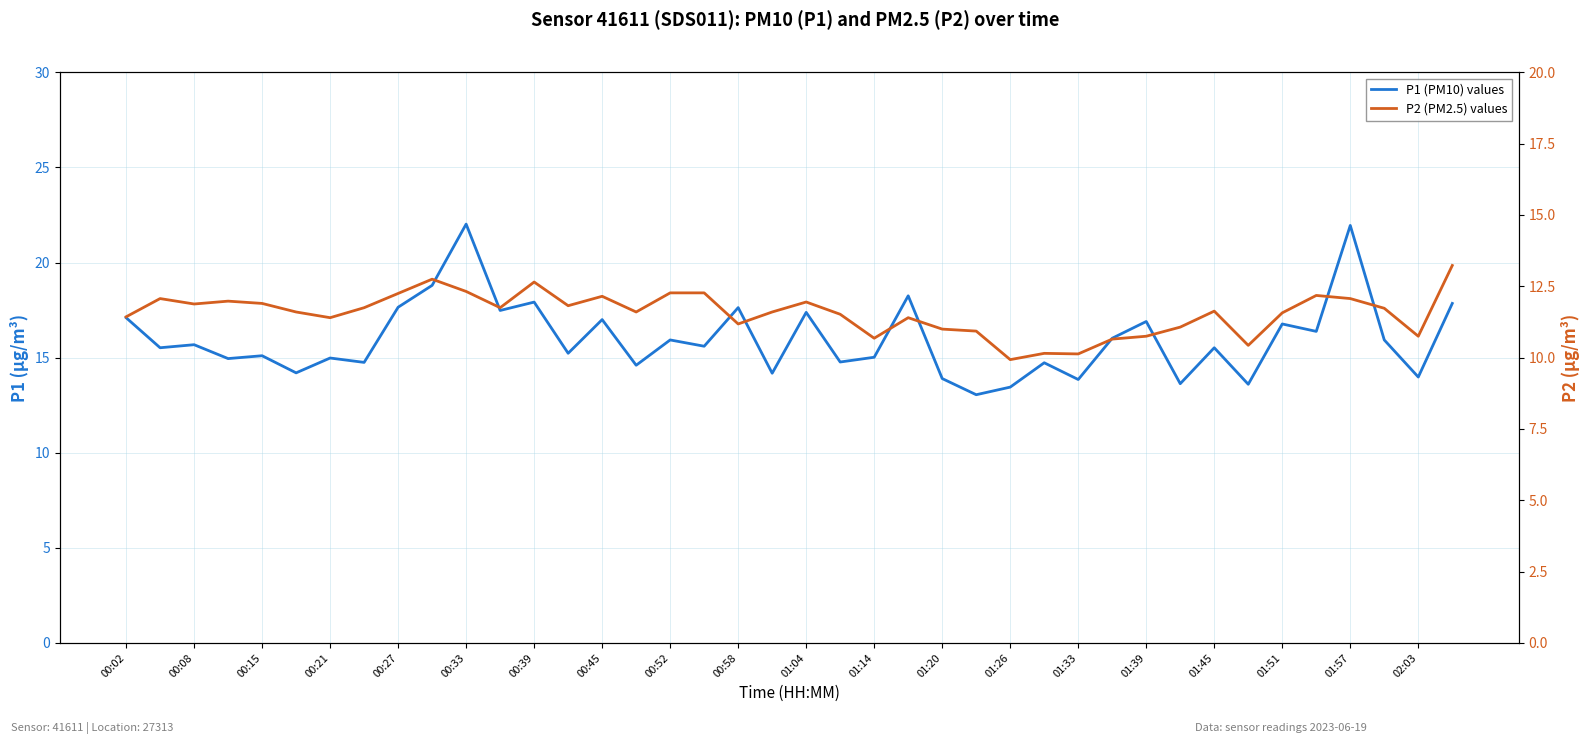

Which has a higher value, 39 or 31?

39